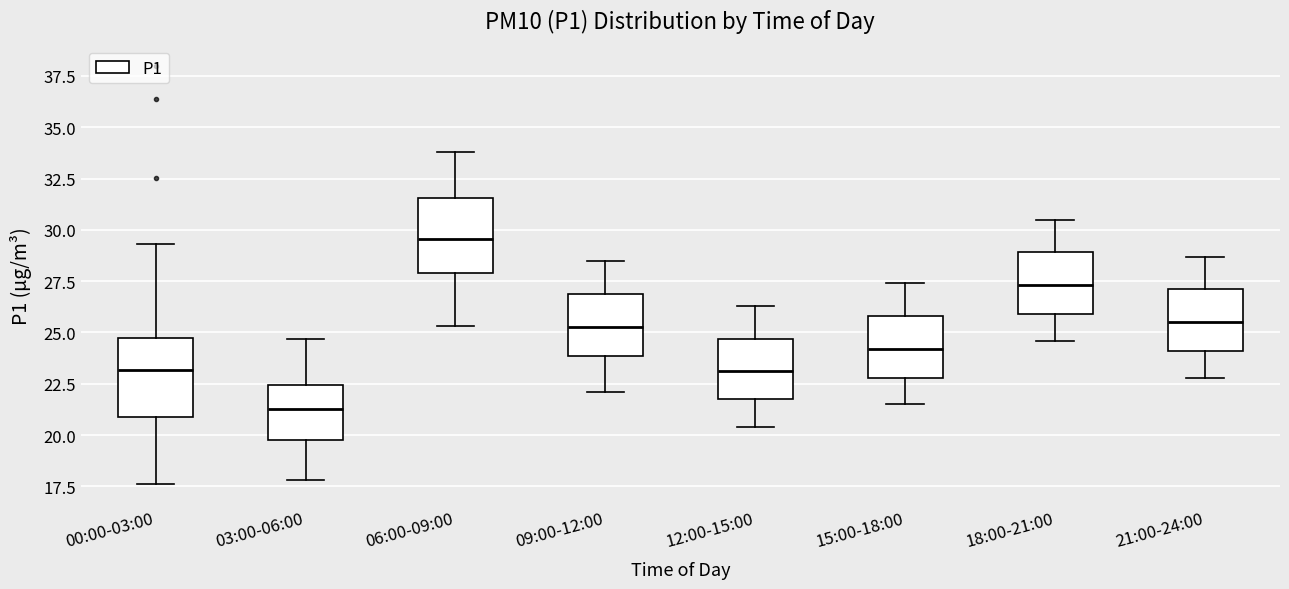

Reading left to right, transcribe this box plot: for each box, give where its median line is, the range the box spans, and where its two whiskers end, as read against the y-axis. The values are not printed on the chart, so give them approximately, as read against the axis.

00:00-03:00: median 23.0, box 21.0 to 24.5, whiskers 17.5 to 29.5
03:00-06:00: median 21.5, box 20.0 to 22.5, whiskers 18.0 to 24.5
06:00-09:00: median 29.5, box 28.0 to 31.5, whiskers 25.5 to 34.0
09:00-12:00: median 25.5, box 24.0 to 27.0, whiskers 22.0 to 28.5
12:00-15:00: median 23.0, box 22.0 to 24.5, whiskers 20.5 to 26.5
15:00-18:00: median 24.0, box 23.0 to 26.0, whiskers 21.5 to 27.5
18:00-21:00: median 27.5, box 26.0 to 29.0, whiskers 24.5 to 30.5
21:00-24:00: median 25.5, box 24.0 to 27.0, whiskers 23.0 to 28.5